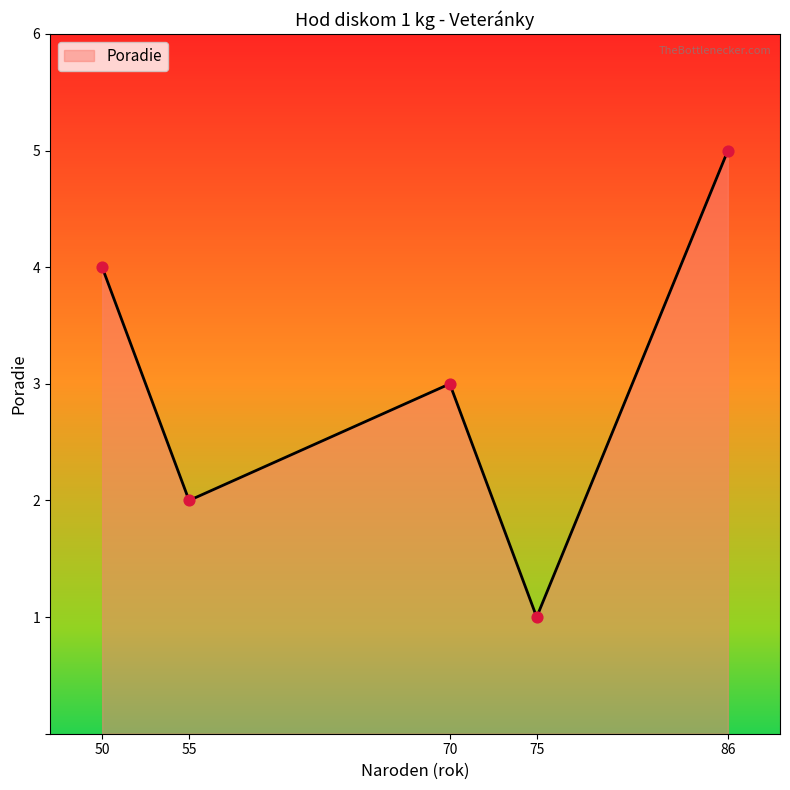

Approximately how many times larger is the value at 70 compared to 75?

3.0